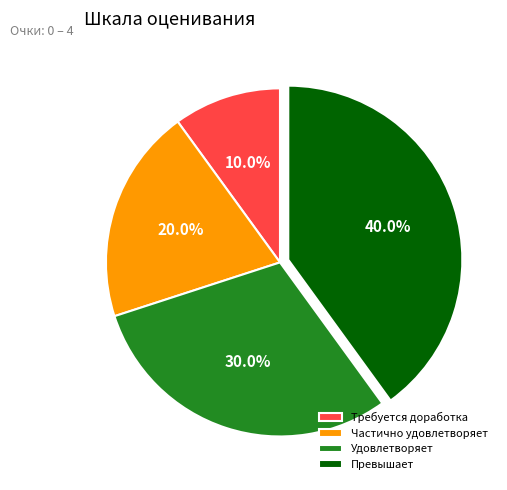

To the nearest percent, what is the average slice percentage?

25%